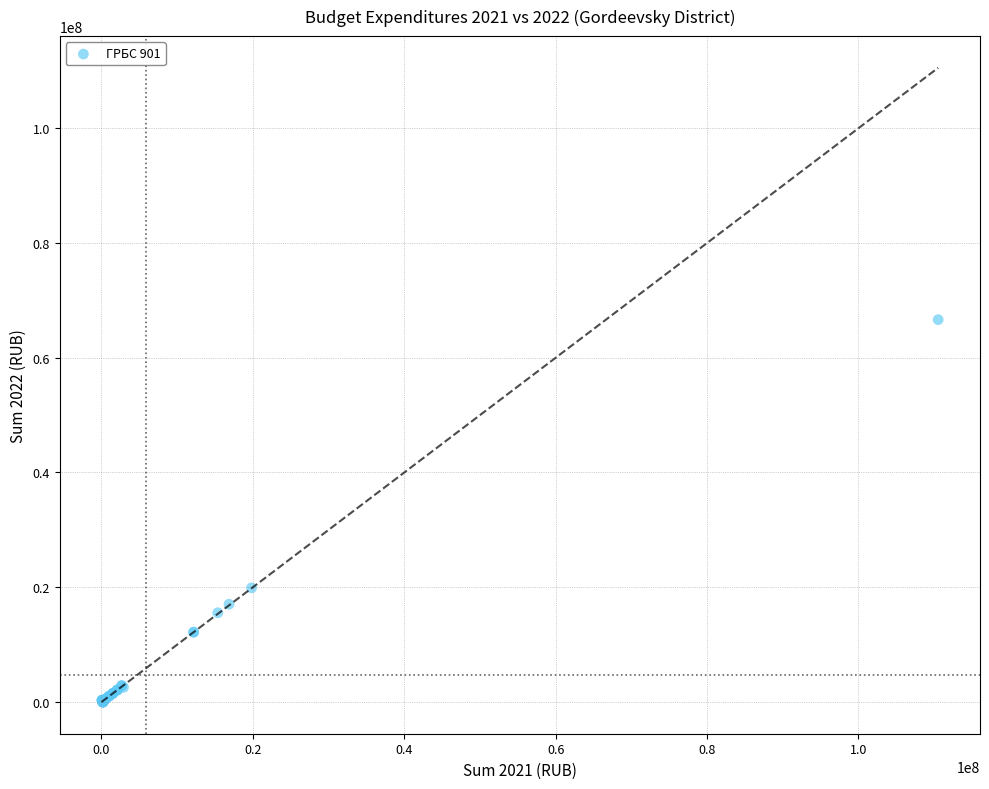

What Y value in the scatter plot is closest to 33317693?

19894096.8